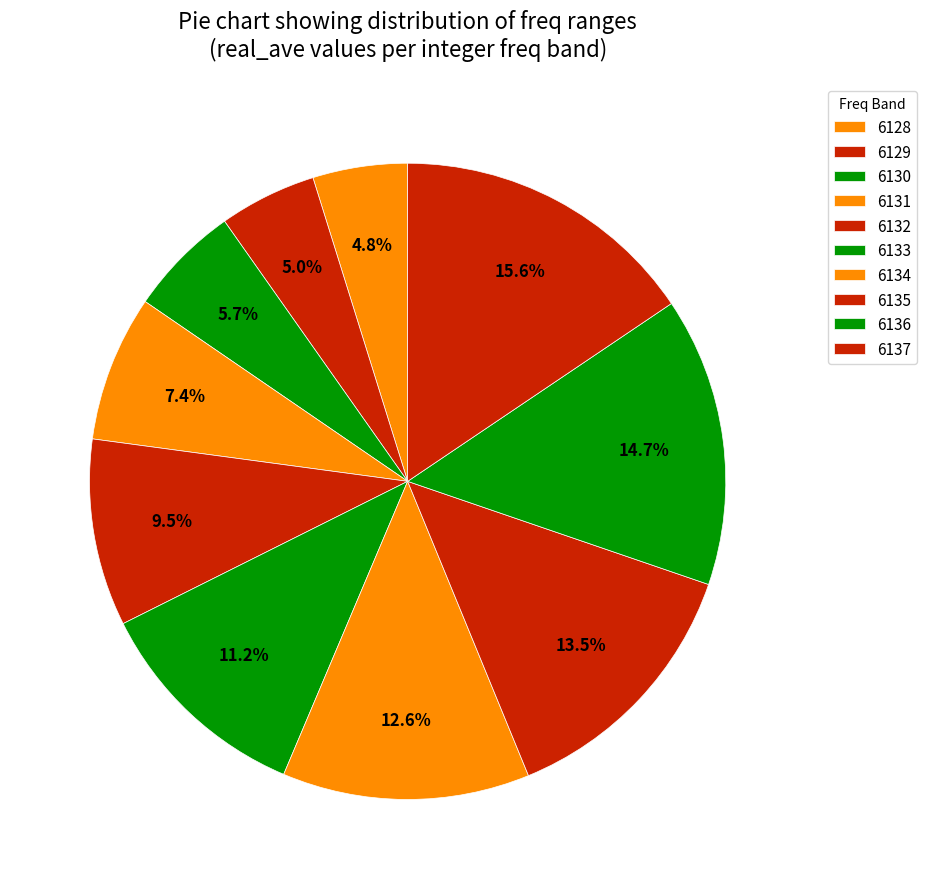

How many slices are in this pie chart?

10